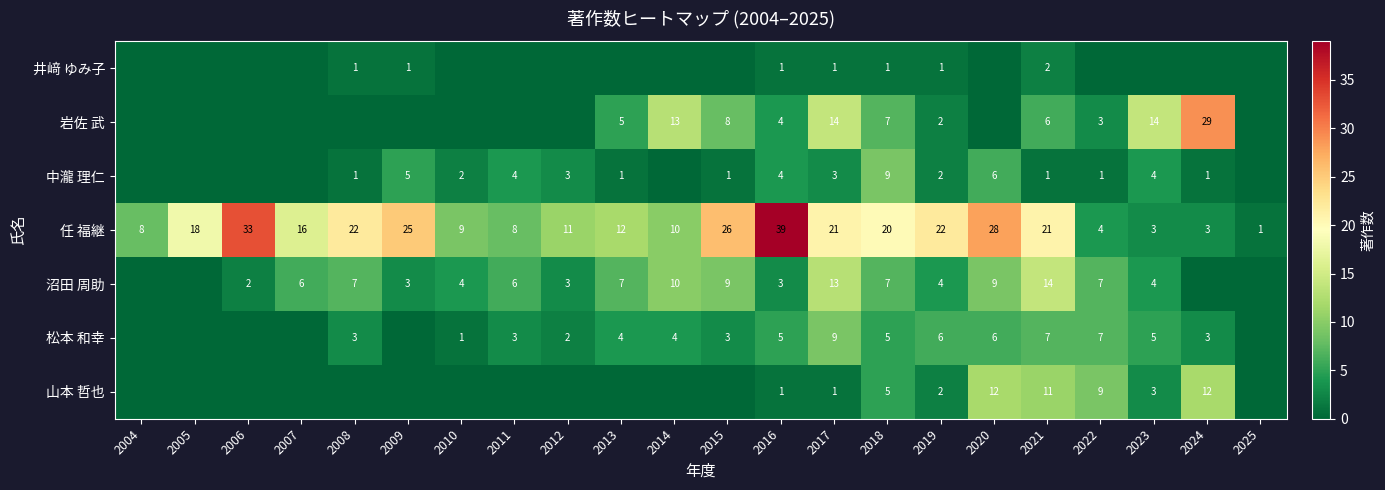

What is the sum of the 松本 和幸 values at 2018 and 2008?

8